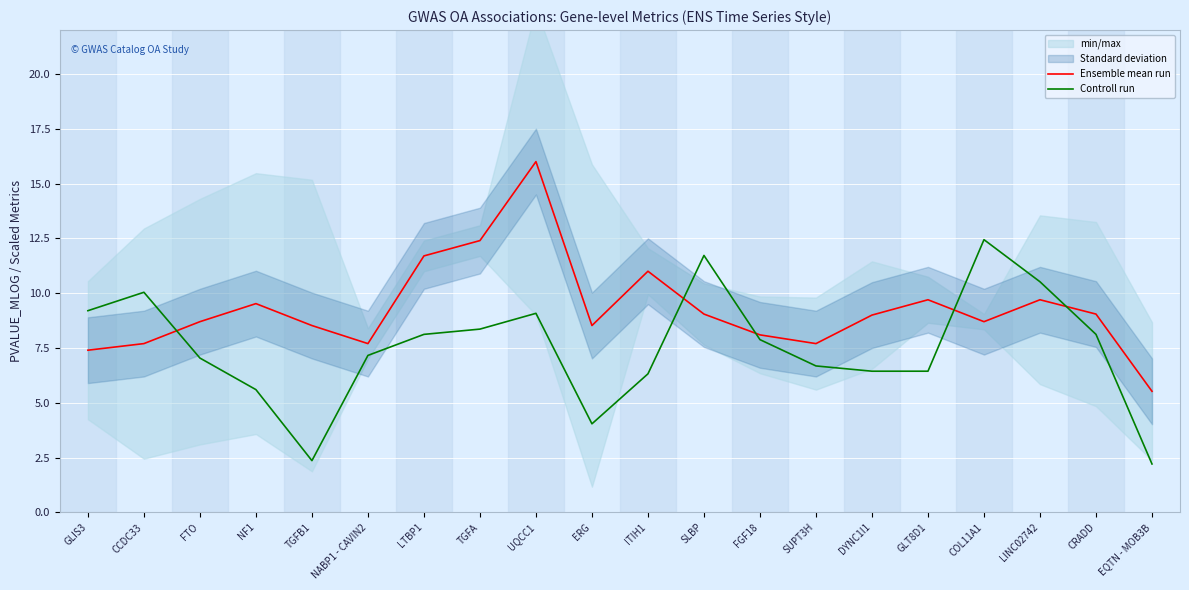

Read the Controll run value at NABP1 - CAVIN2.

7.2